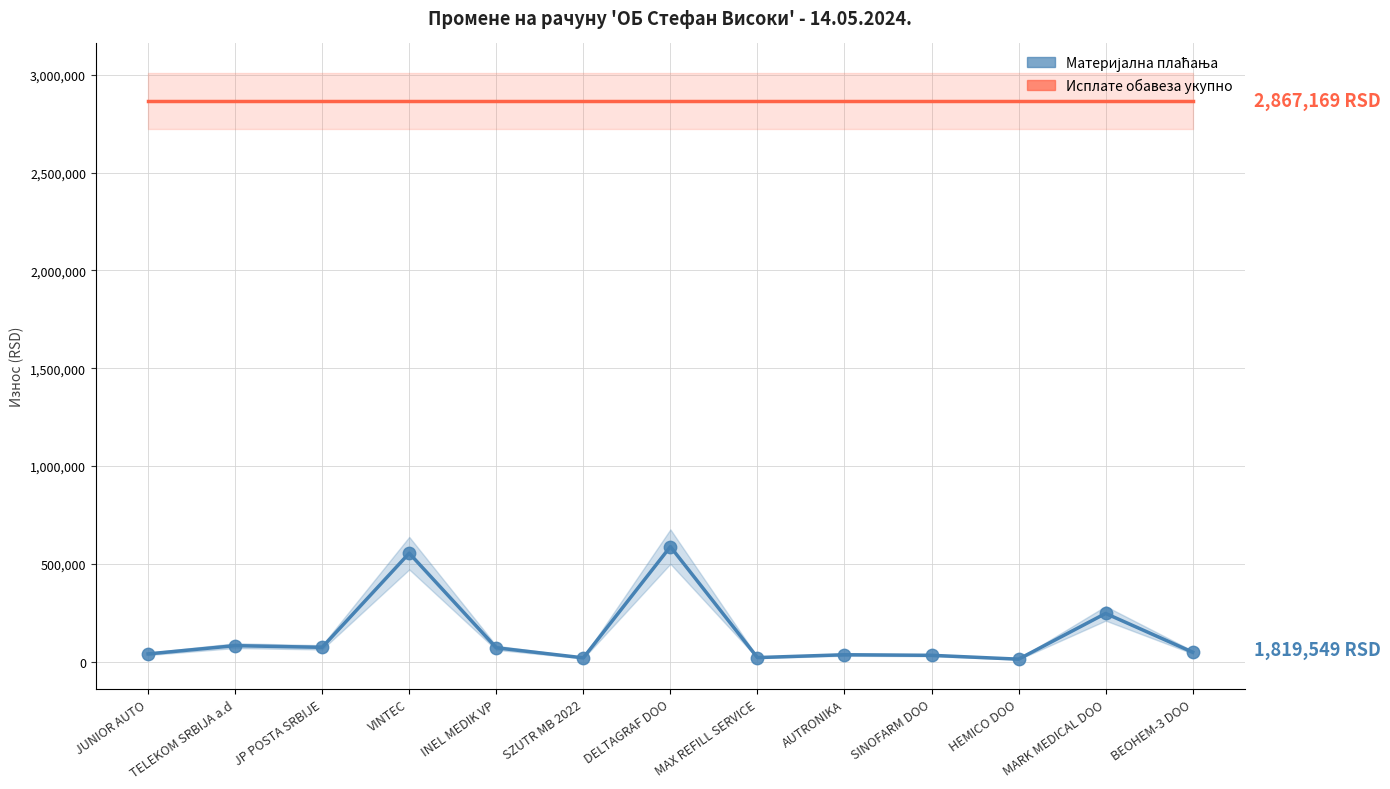

What is the total value across all series at MARK MEDICAL DOO?

3113408.5